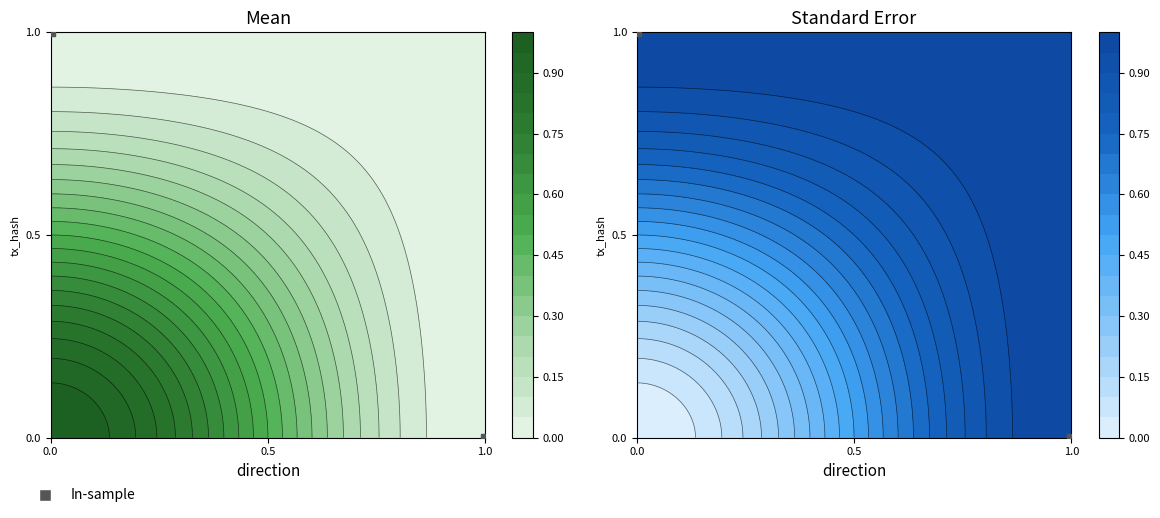

Count the number of data series in this chart.

1